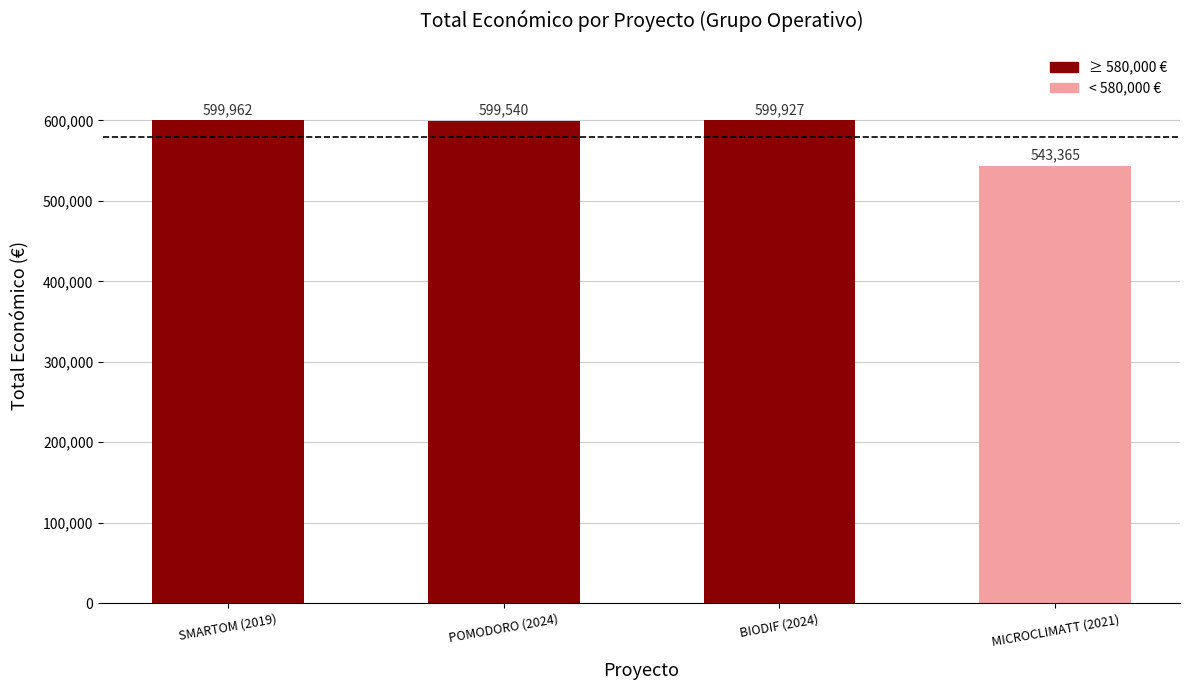

At which category does the chart reach its peak across all series?

SMARTOM (2019)